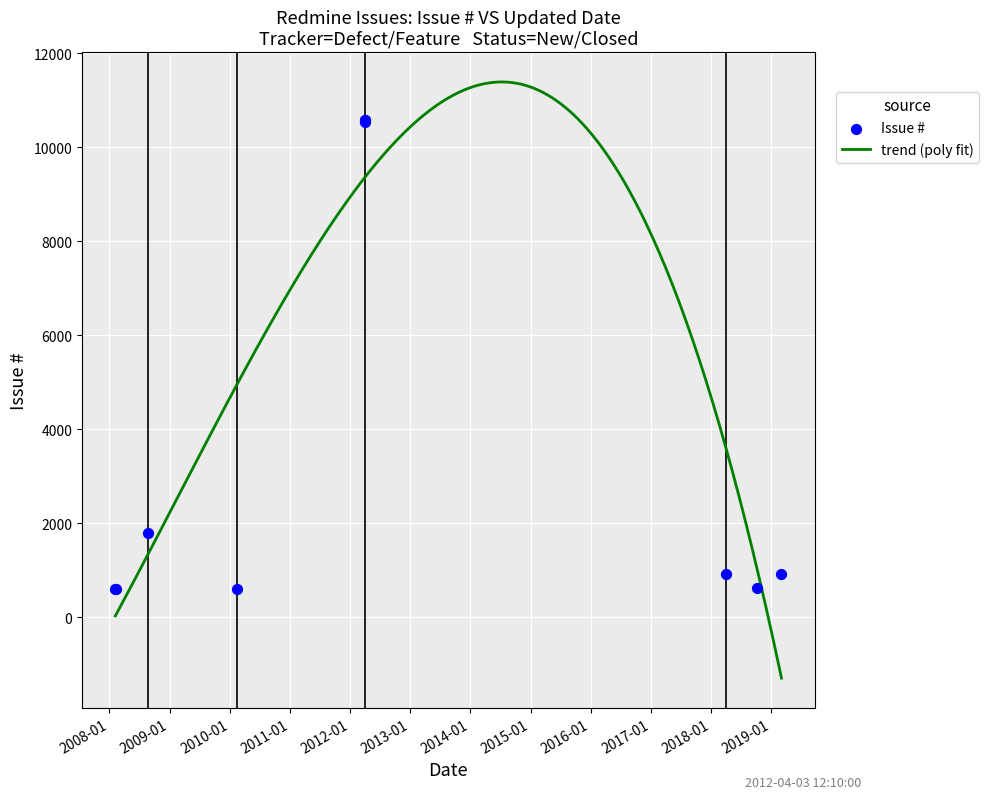

What is the change in value from 2019-03-04 to 2018-04-02?

-9